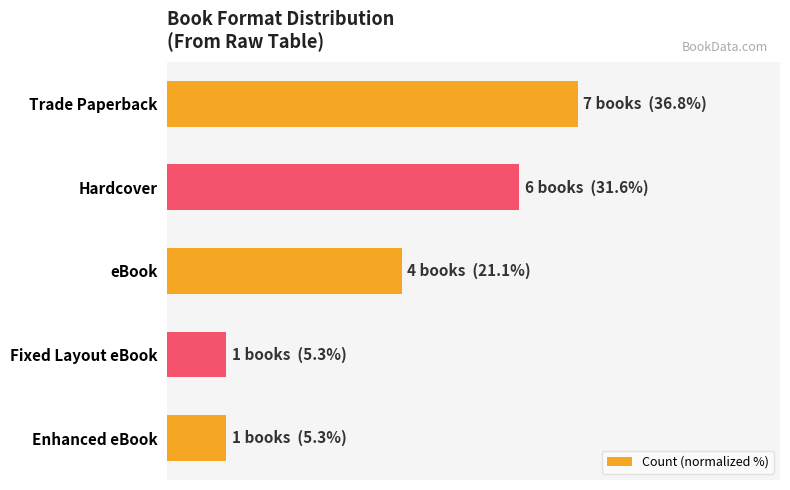

Are the bars horizontal?

Yes